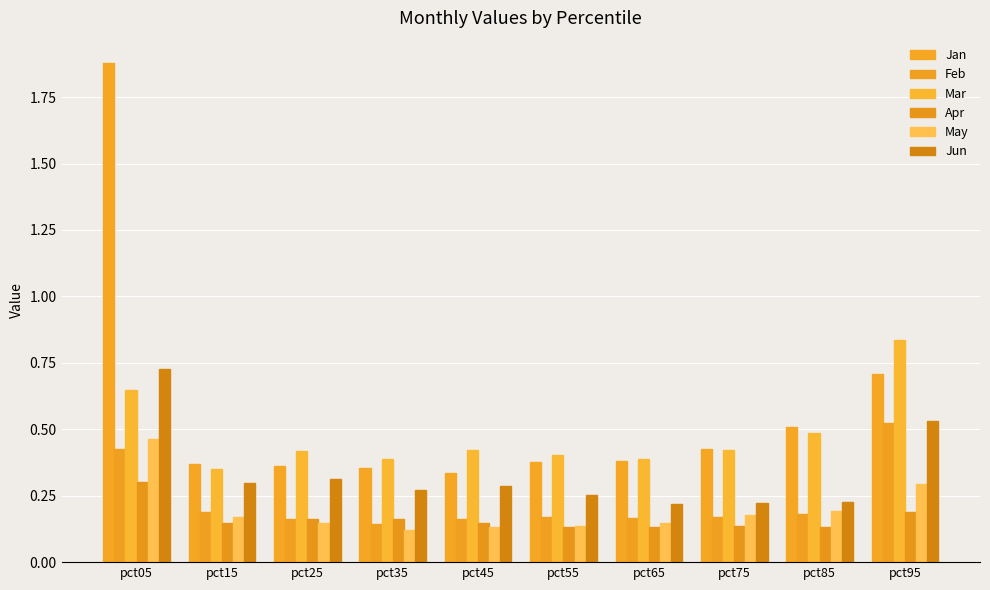

Which series has the largest total across all categories?

Jan